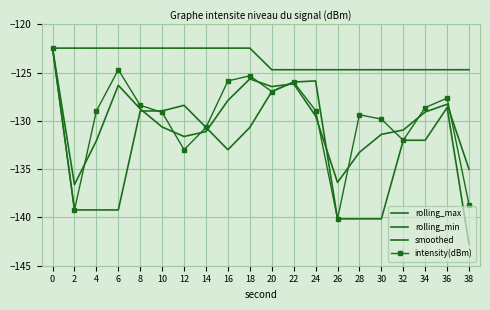

How many interior local peaks does the smoothed series have?

4